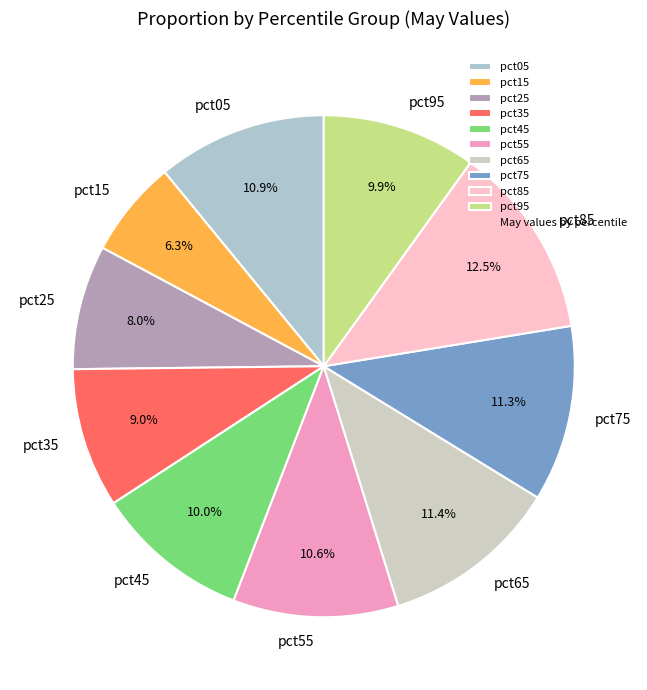

Which category has the biggest portion of the pie?

pct85